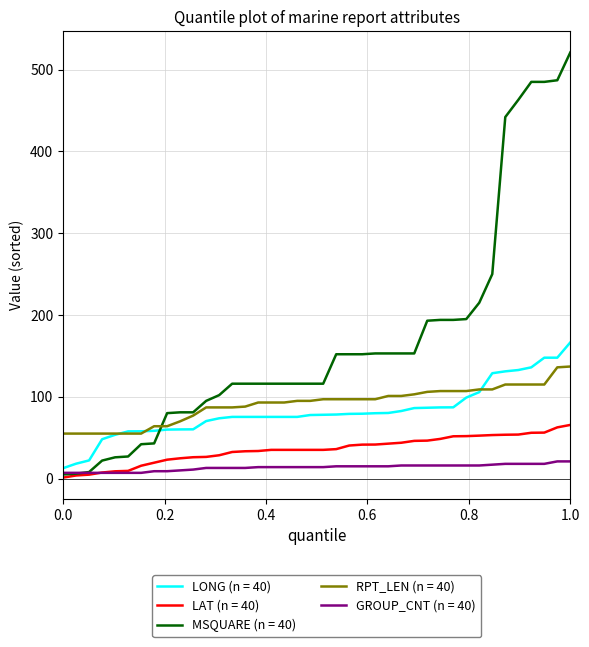

Which series has the widest spread of values?

MSQUARE (n = 40)